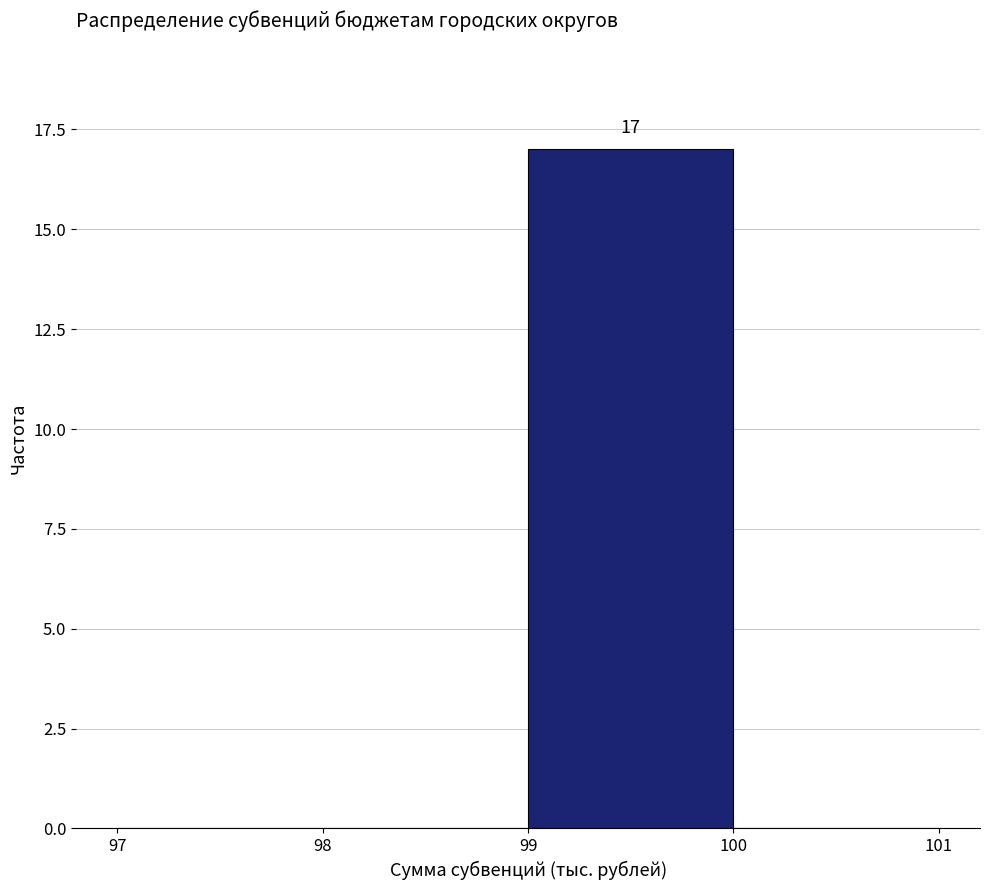

Over which range of the x-axis is the bar tallest?

99 to 100